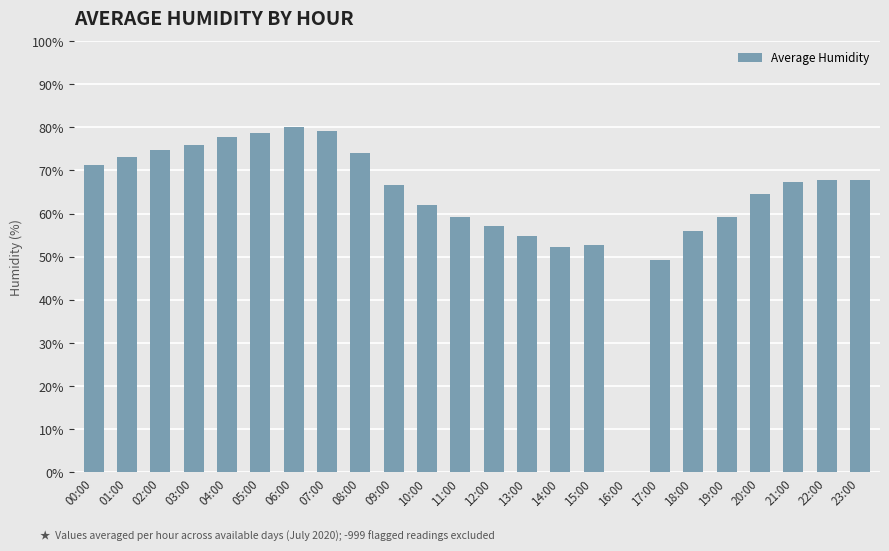

Is it true that the value at 18:00 is 17.8?

False